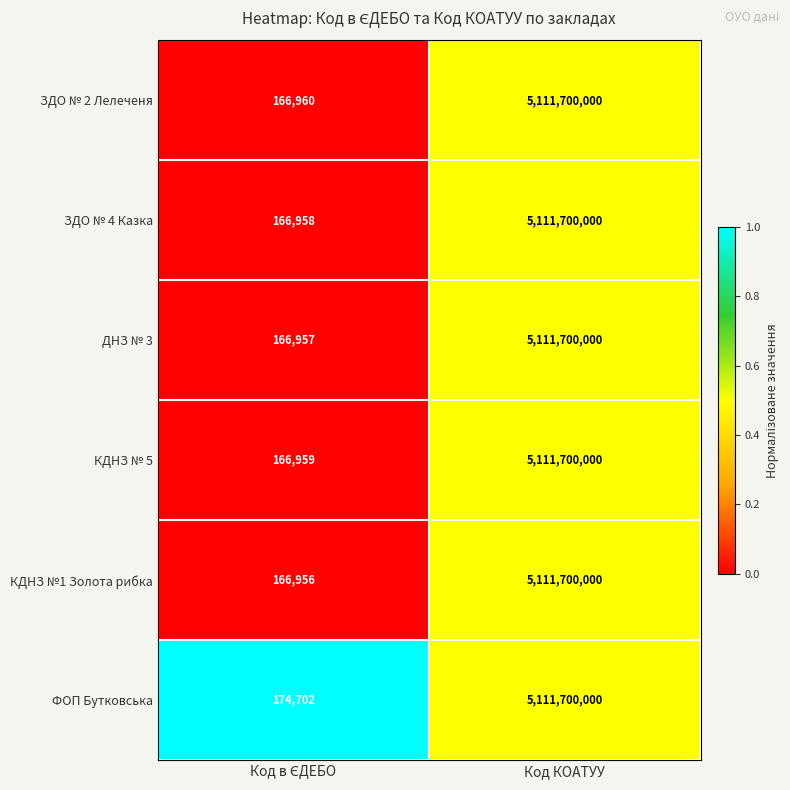

Which series has the widest spread of values?

КДНЗ №1 Золота рибка